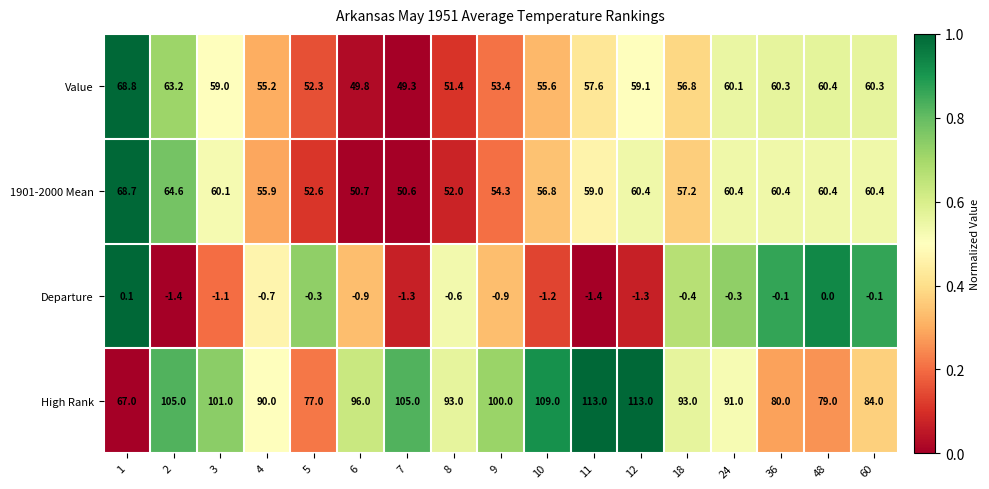

What is the sum of the Value values at 48 and 6?

110.2